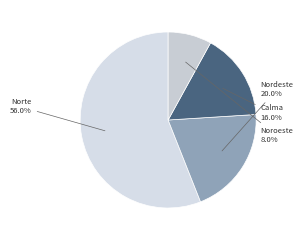

Count the number of slices in the pie.

4